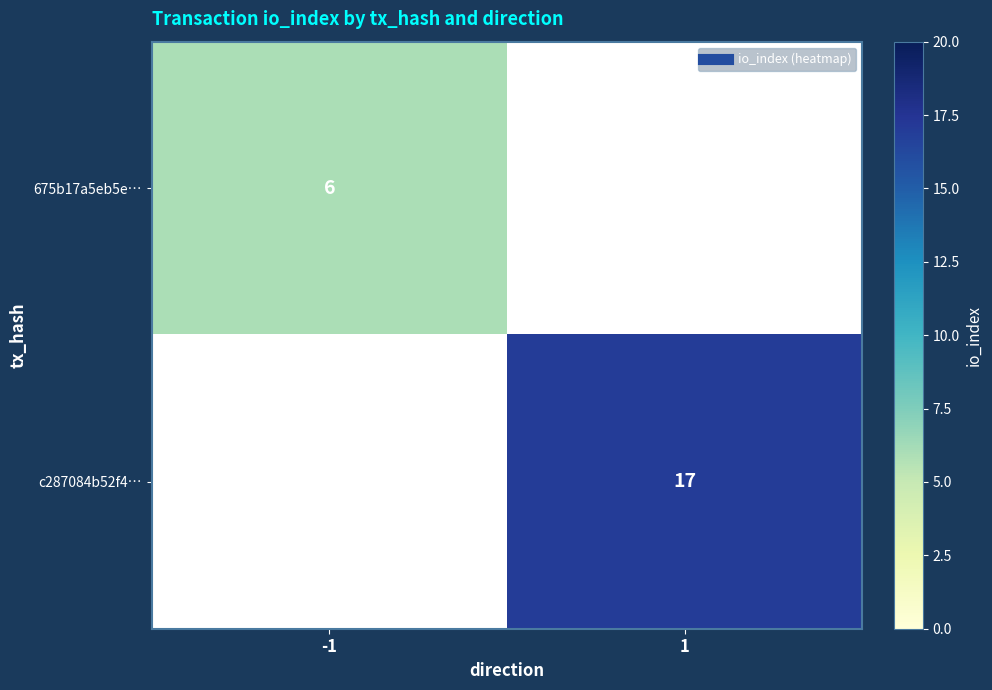

The c287084b52f4… series shows 11.0 at 1. True or false?

False